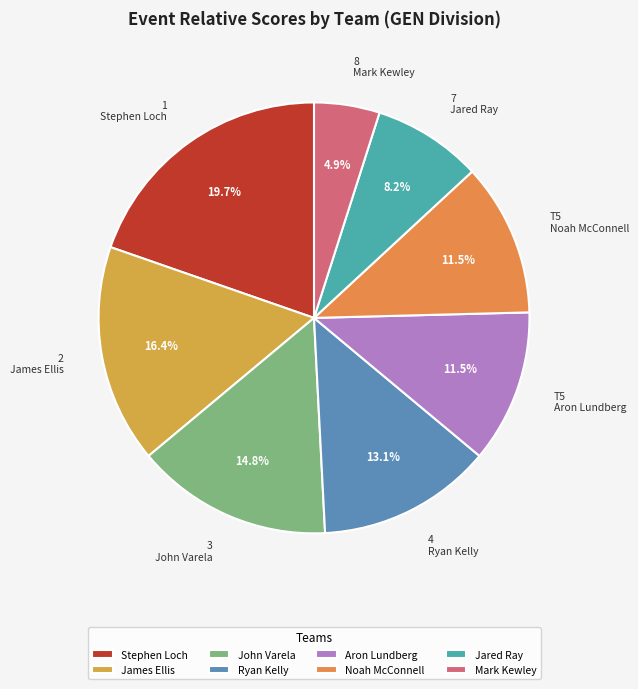

Is the sum of 3 John Varela and 1 Stephen Loch greater than half?

No